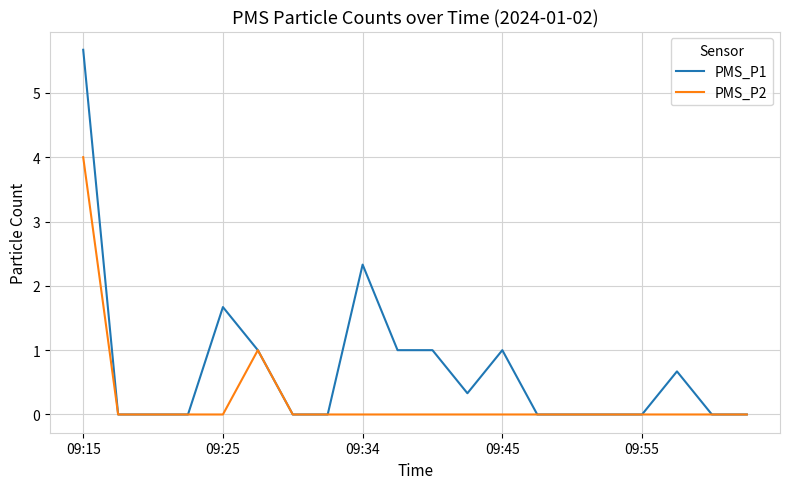

Rank the series by their average value, from lowest to highest.

PMS_P2, PMS_P1